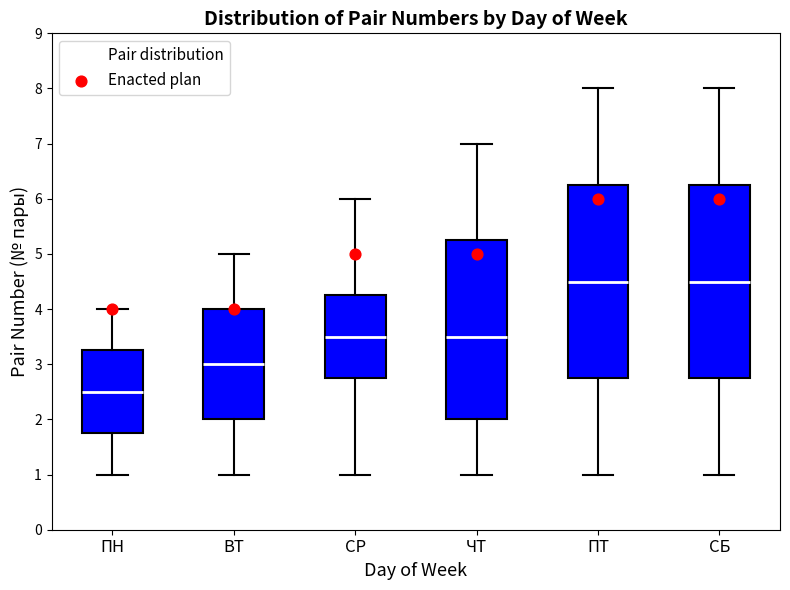

Reading left to right, transcribe this box plot: for each box, give where its median line is, the range the box spans, and where its two whiskers end, as read against the y-axis. The values are not printed on the chart, so give them approximately, as read against the axis.

ПН: median 2.5, box 1.8 to 3.3, whiskers 1.0 to 4.0
ВТ: median 3.0, box 2.0 to 4.0, whiskers 1.0 to 5.0
СР: median 3.5, box 2.8 to 4.3, whiskers 1.0 to 6.0
ЧТ: median 3.5, box 2.0 to 5.3, whiskers 1.0 to 7.0
ПТ: median 4.5, box 2.8 to 6.3, whiskers 1.0 to 8.0
СБ: median 4.5, box 2.8 to 6.3, whiskers 1.0 to 8.0